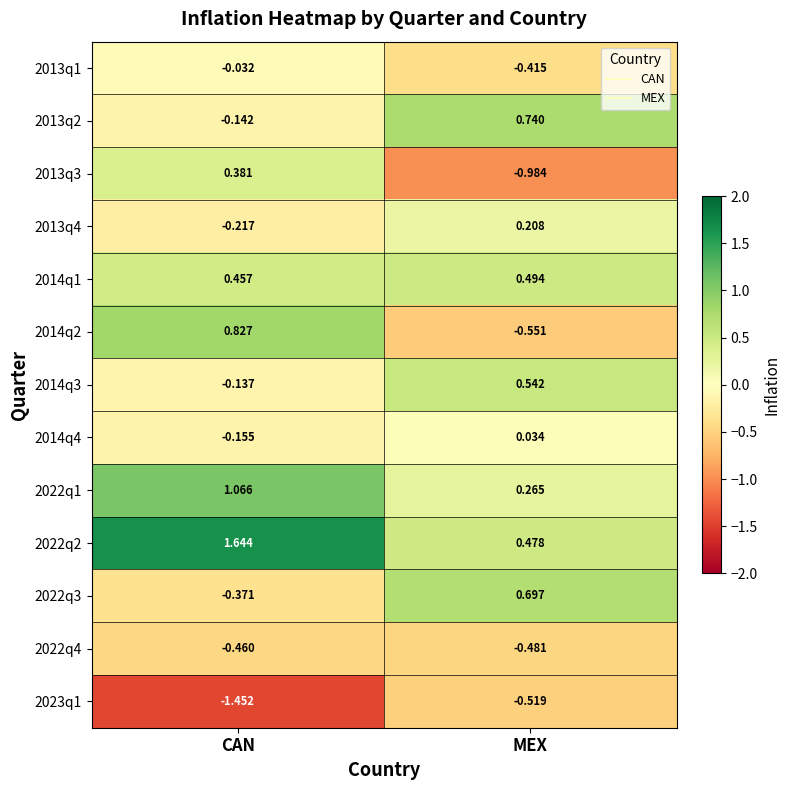

List the labels in order of 2022q2 value, largest first.

CAN, MEX